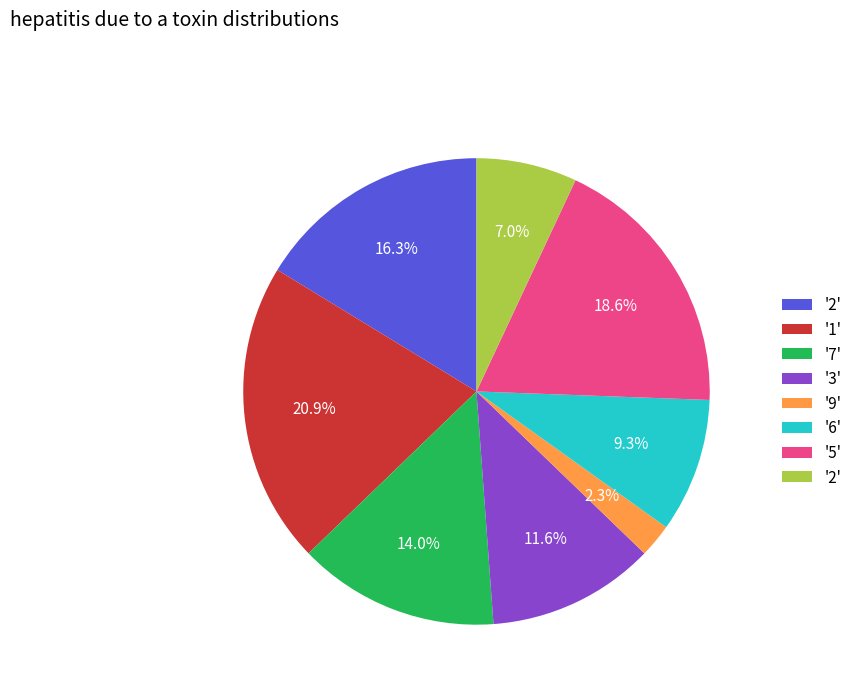

Is there any slice that represents more than half of the pie?

No